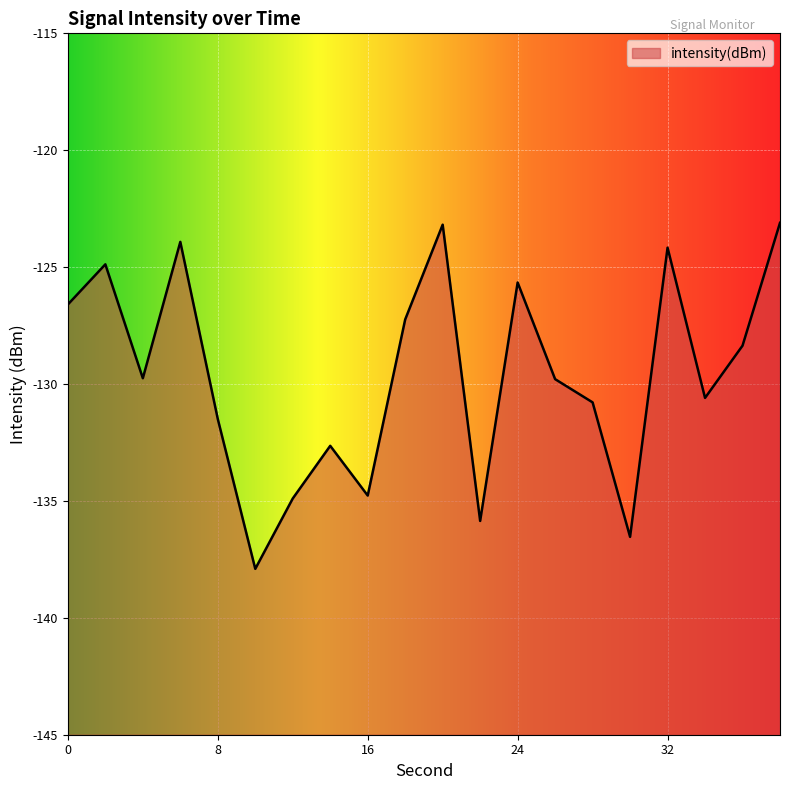

How many lines are shown in the chart?

1